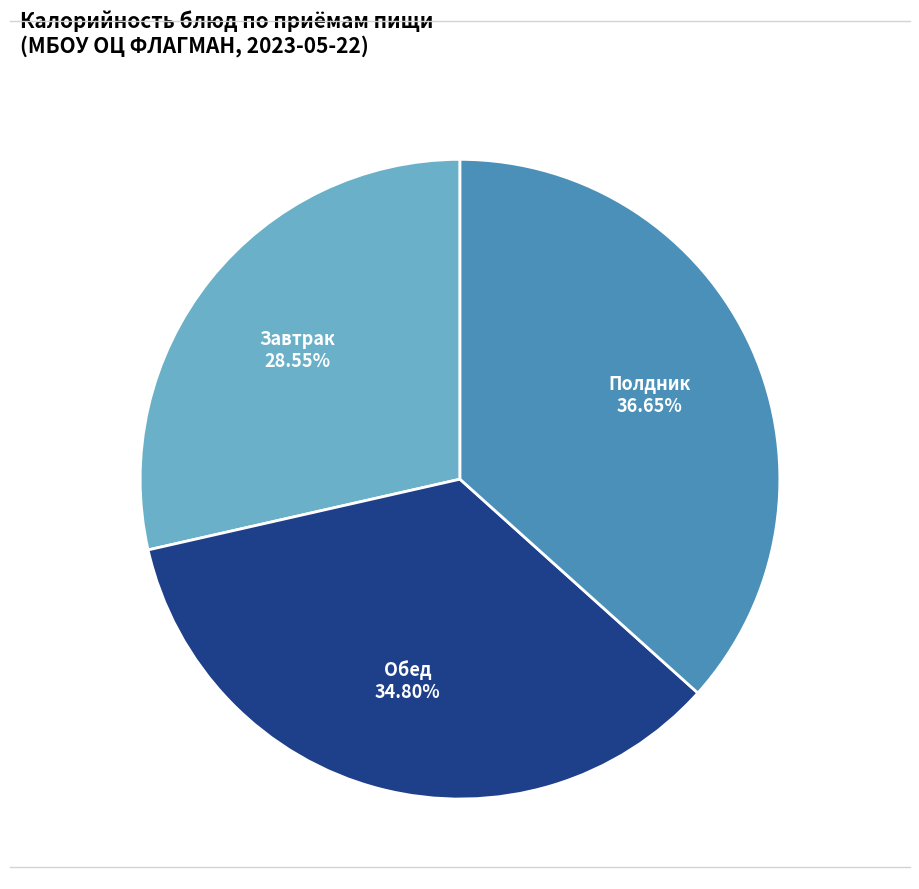

Which has a higher value, Полдник or Завтрак?

Полдник